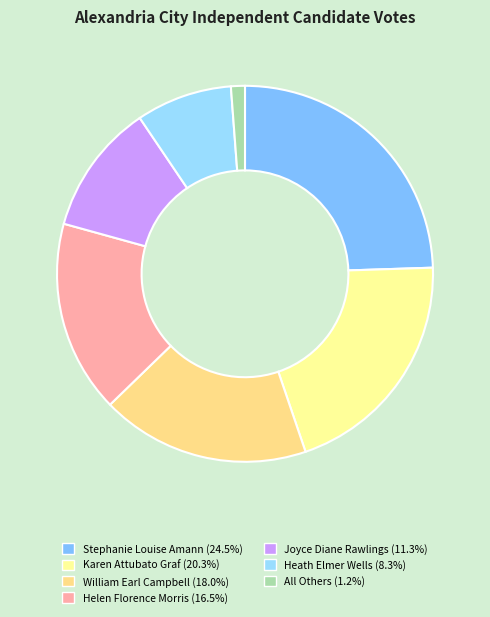

Is there any slice that represents more than half of the pie?

No